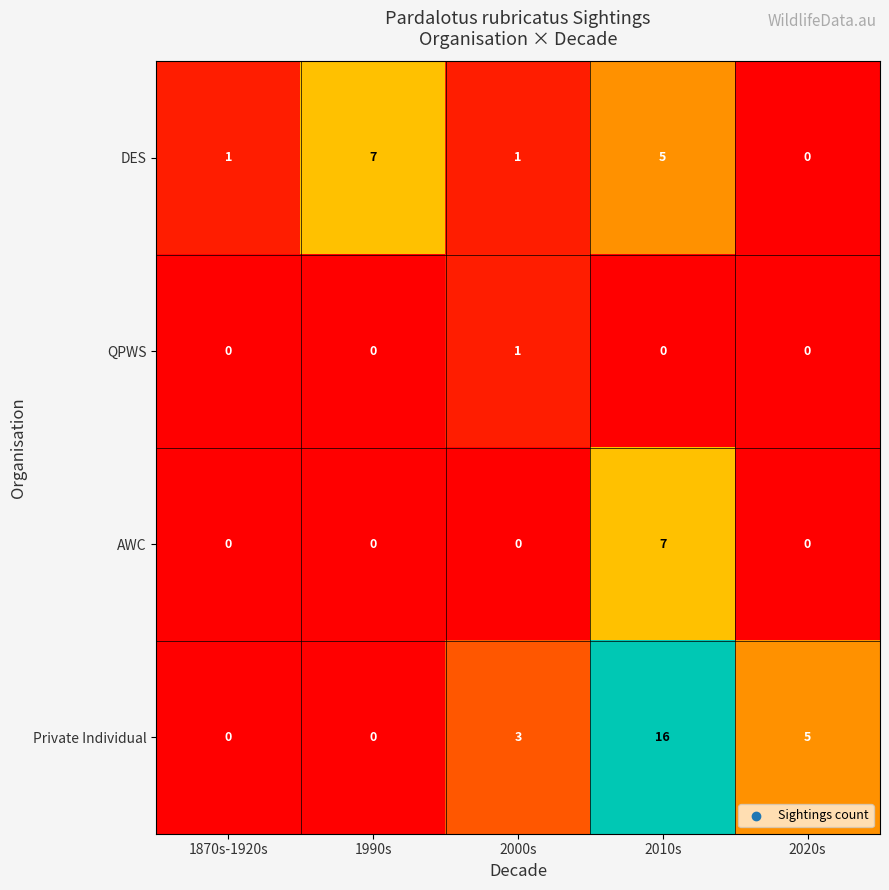

Rank the series by their average value, from lowest to highest.

QPWS, AWC, DES, Private Individual